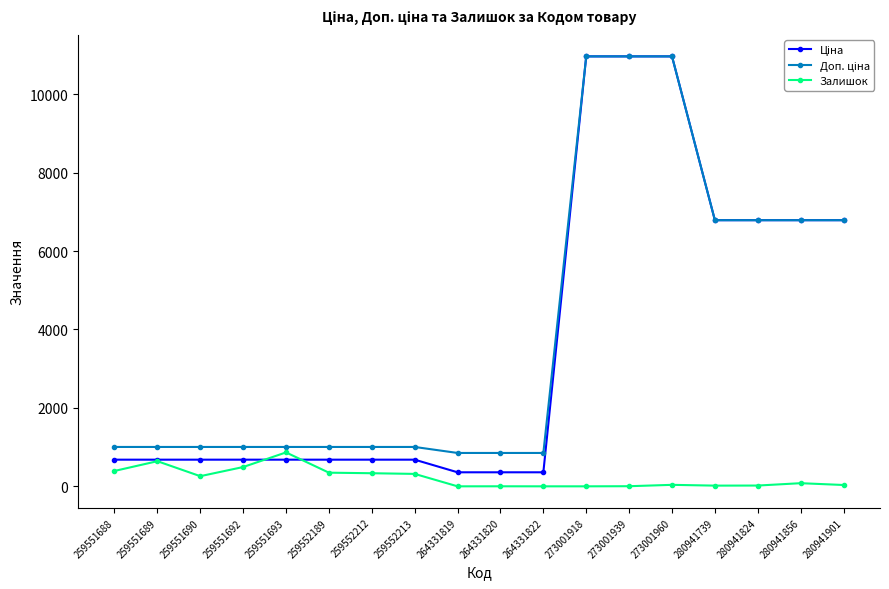

True or false: Залишок has a value of 0.0 at 264331819.

True